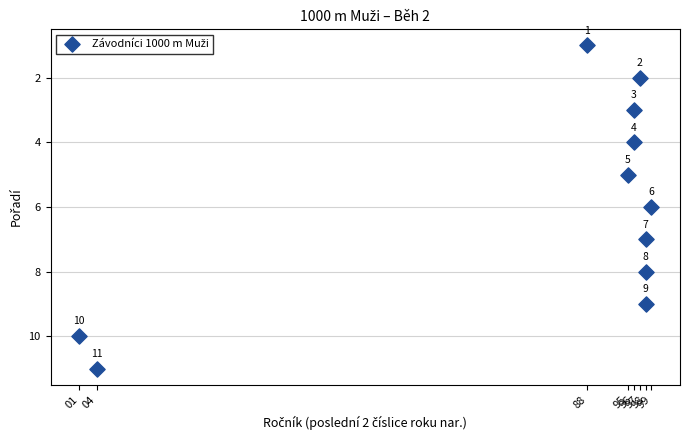

What Y value in the scatter plot is closest to 6?

6